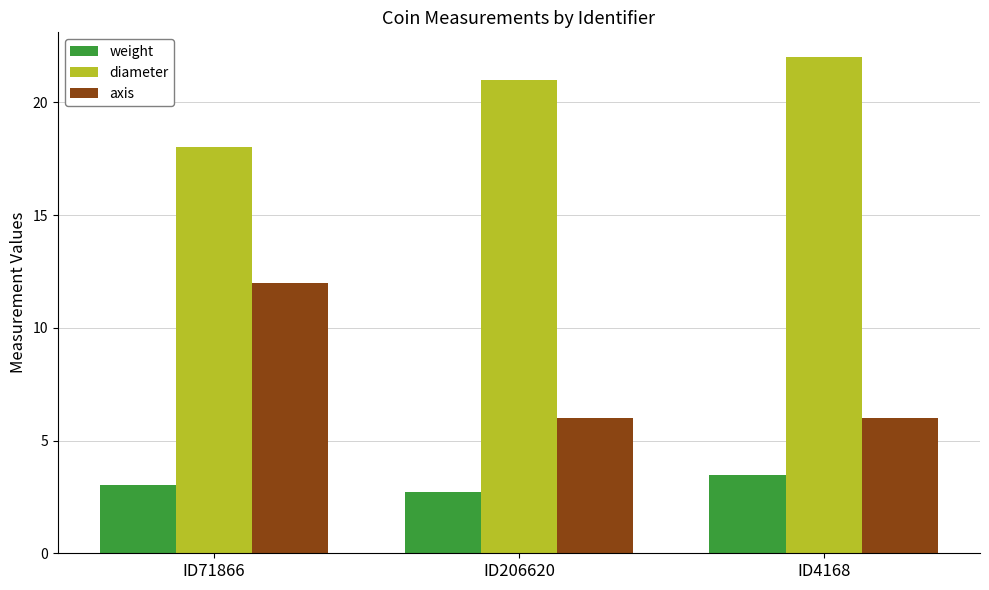

At how many categories does at least one series exceed 11?

3